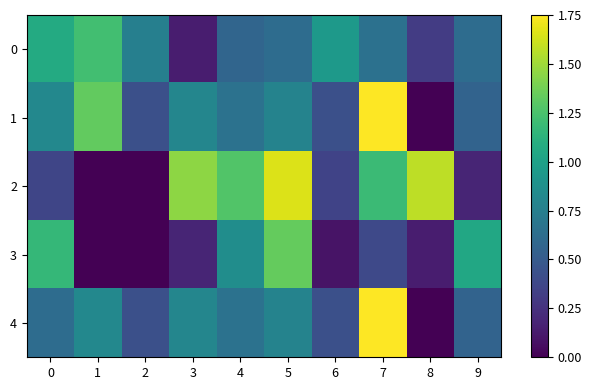

Between 7 and 9, which series saw the biggest shift?

1